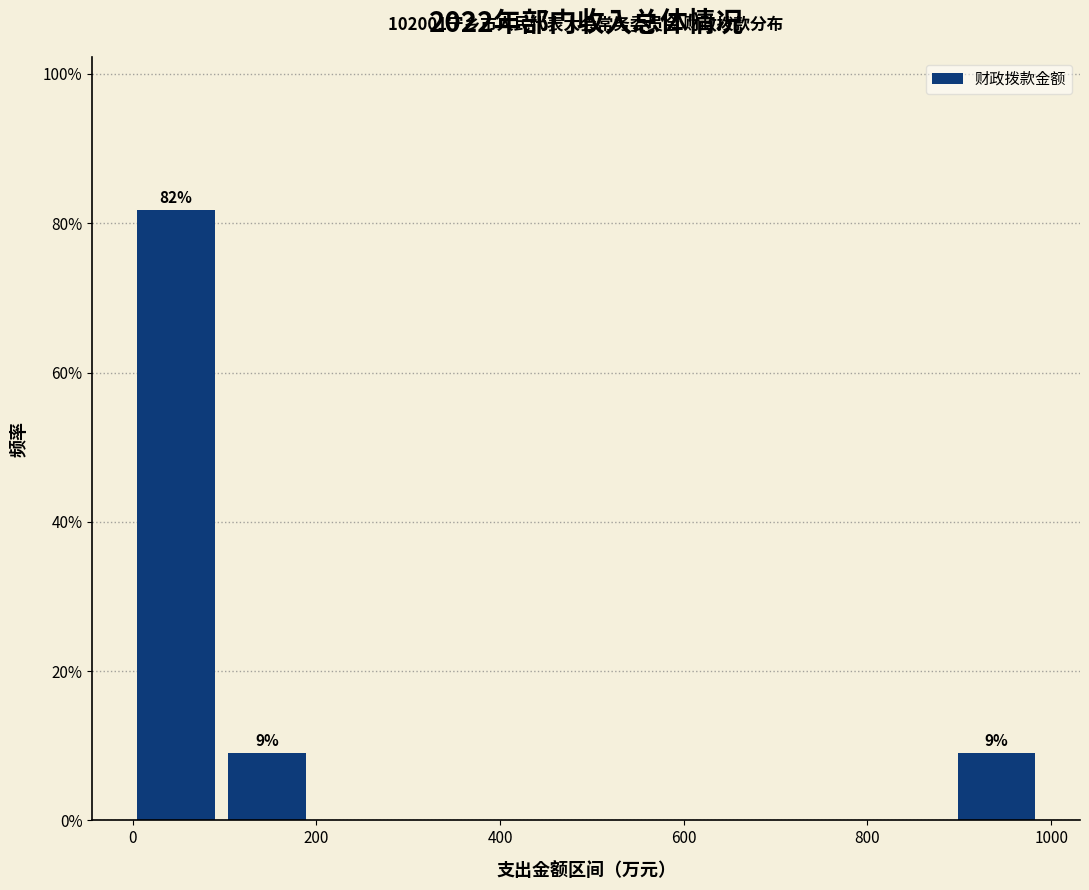

Which range on the x-axis has the tallest bar?

0 to 100